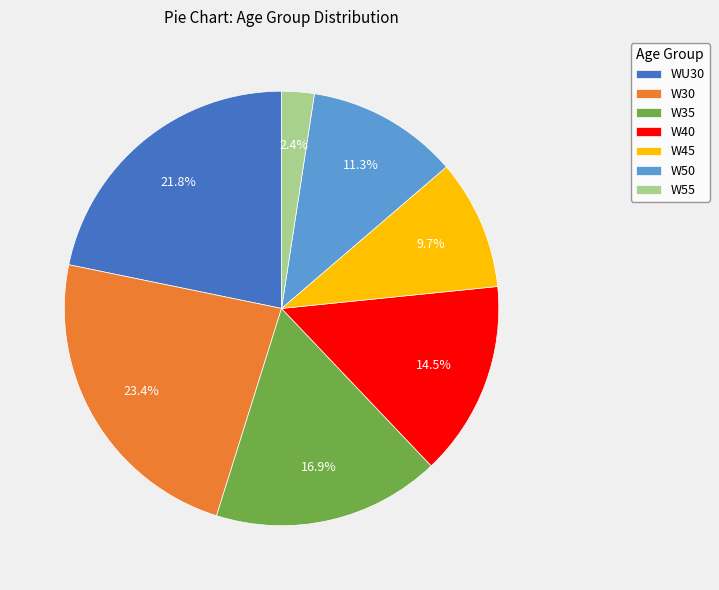

Approximately how many times larger is the value at W45 compared to W35?

0.6